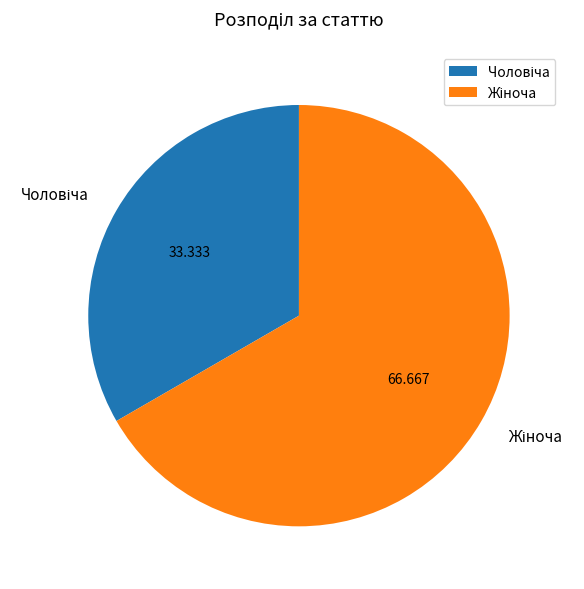

Is there any slice that represents more than half of the pie?

Yes